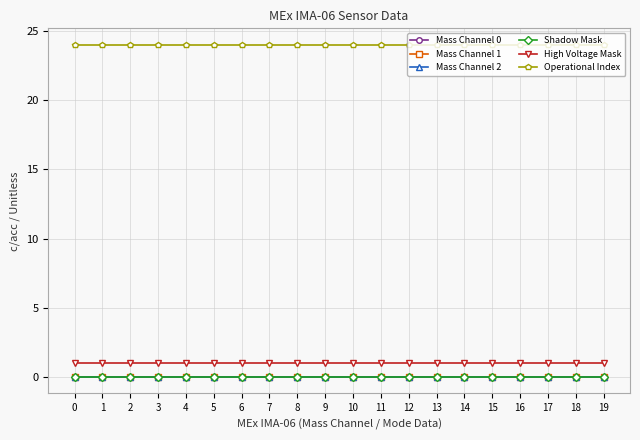

Which has a higher value, 11 or 12?

11